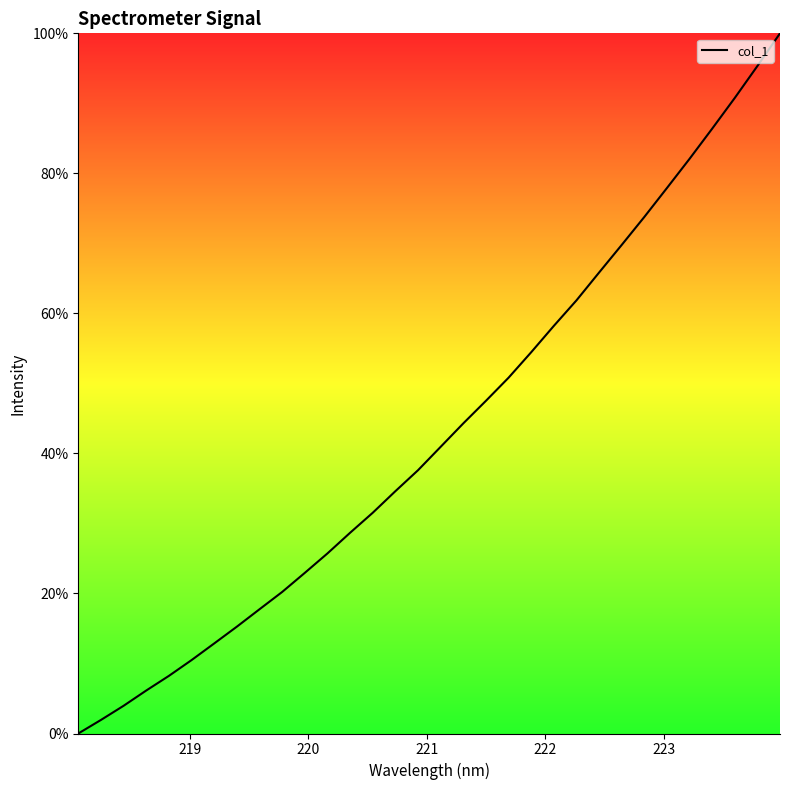

Count the number of data series in this chart.

1